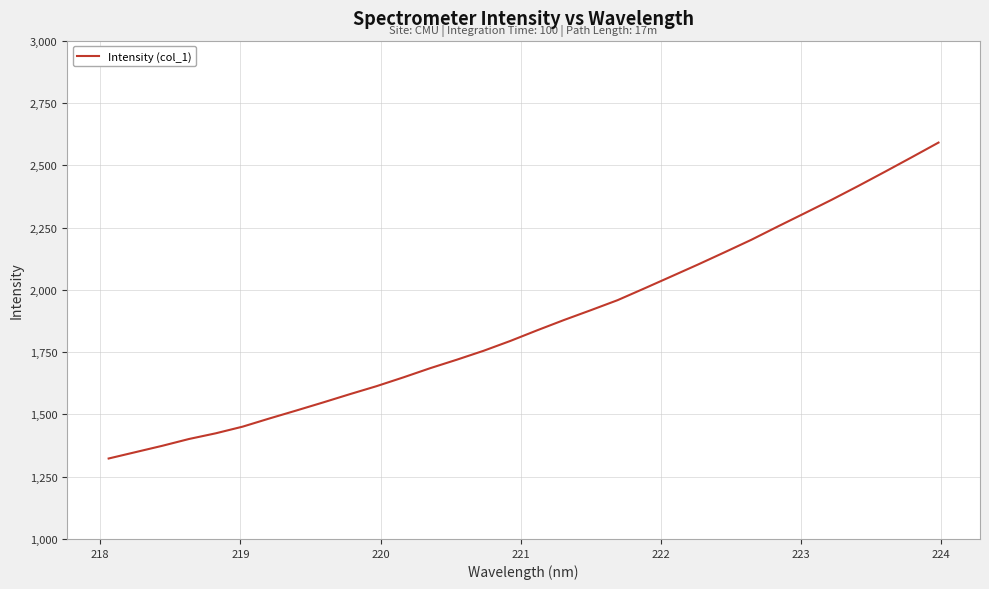

What is the greatest value displayed?

2591.0